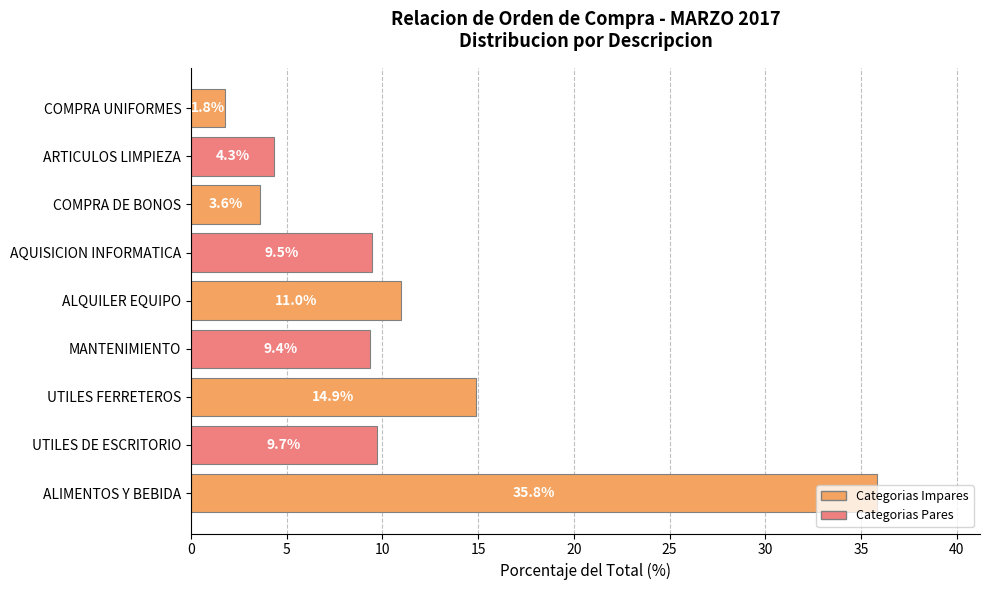

What is the change in value from ALIMENTOS Y BEBIDA to UTILES DE ESCRITORIO?

-26.1